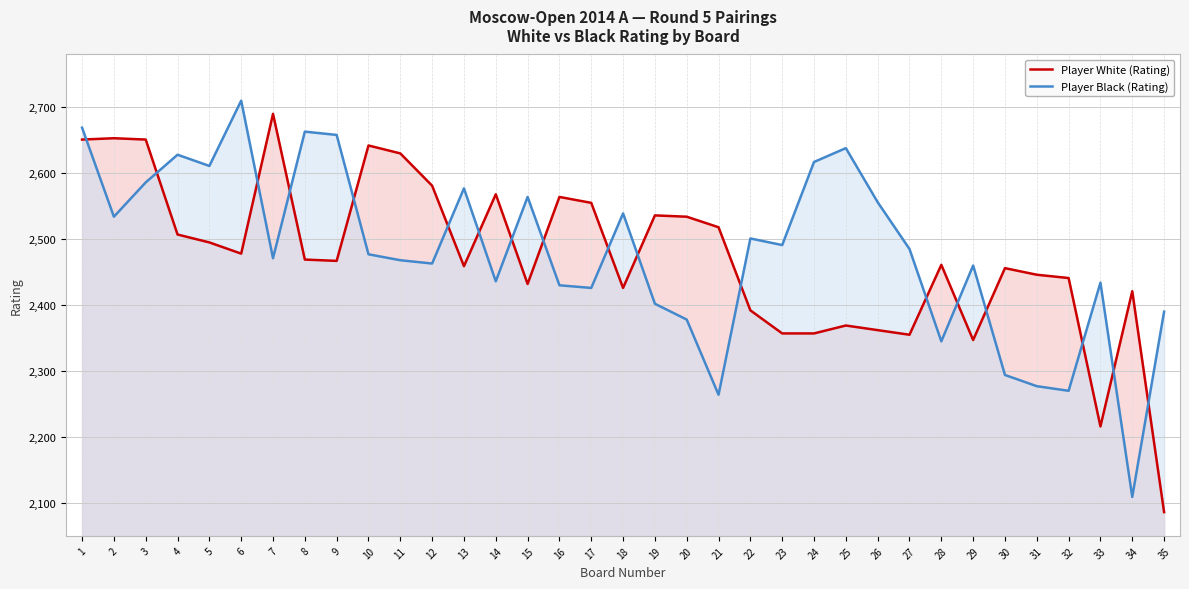

Which series has the widest spread of values?

Player White (Rating)